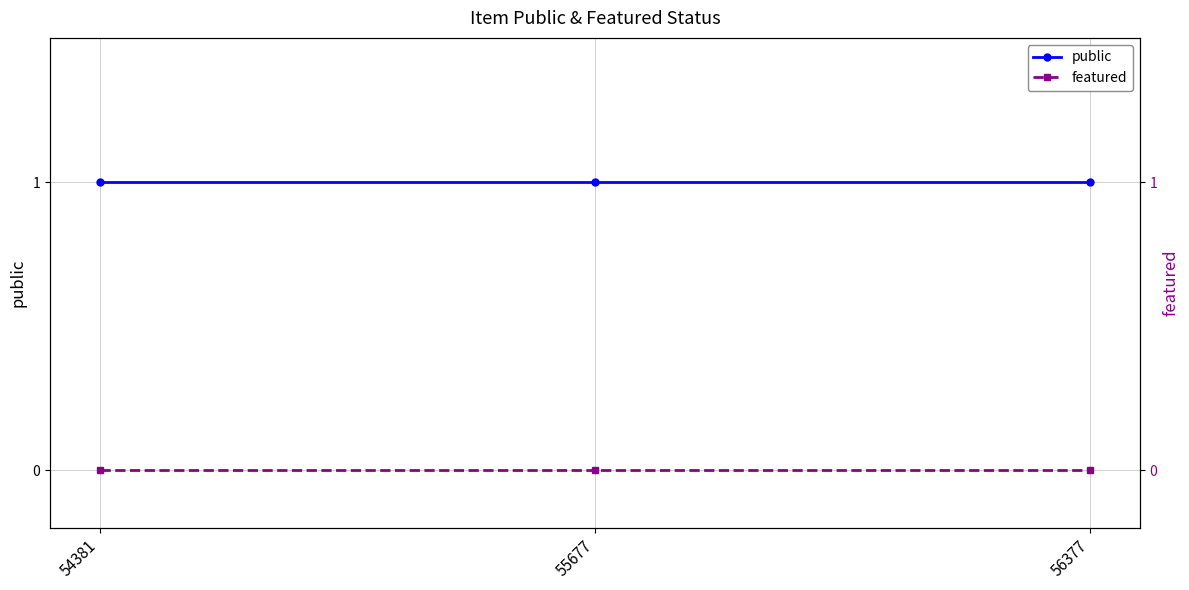

What is the sum of the public values at 55677 and 54381?

2